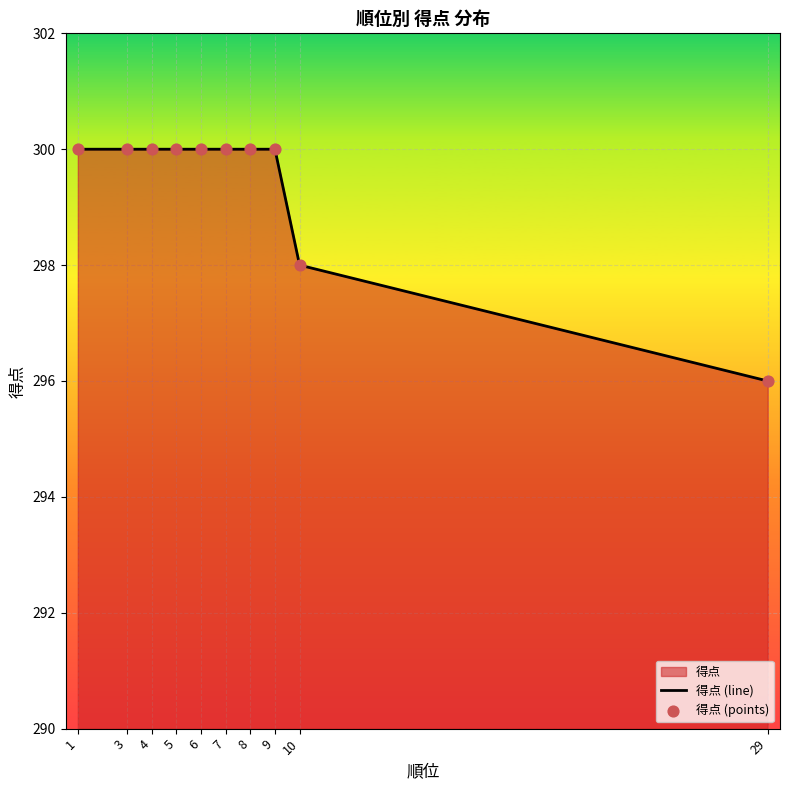

Which series has the largest Y range (max minus min)?

得点 (line)